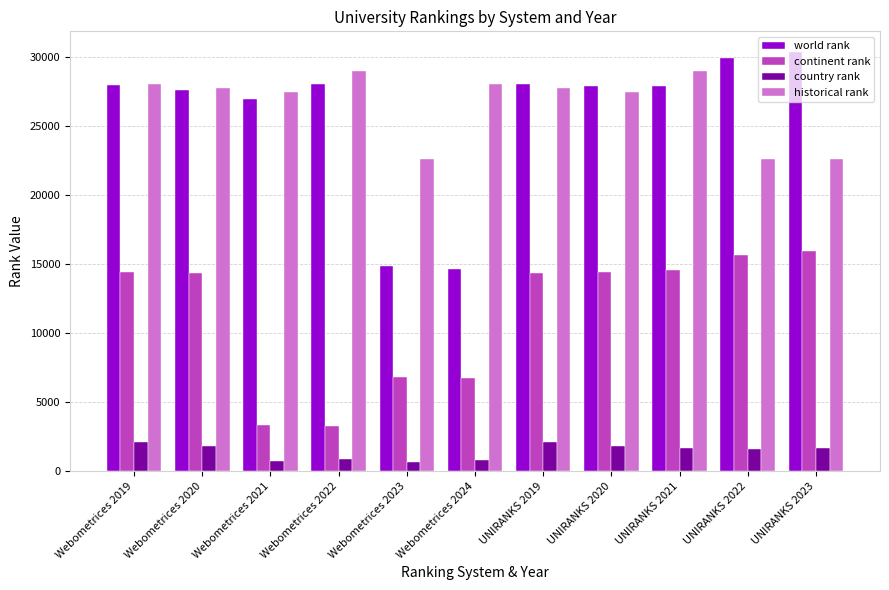

What is the difference between the maximum and minimum values in the historical rank series?

6361.0